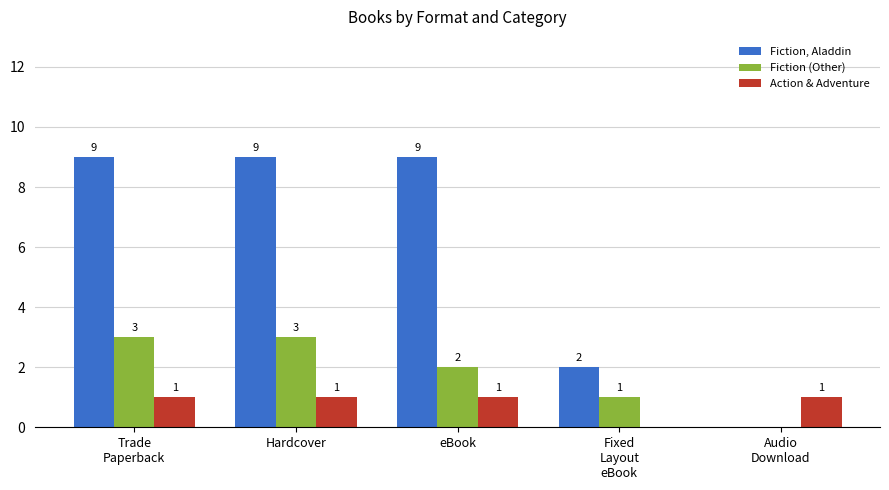

What is the sum of all Fiction (Other) values?

9